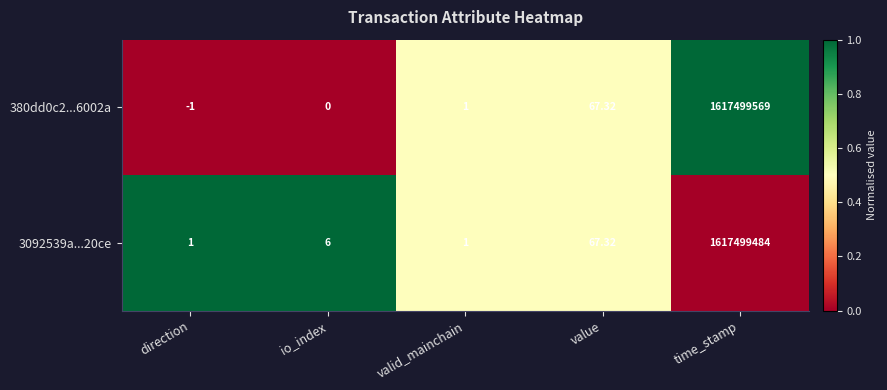

At which label does 3092539a...20ce reach its peak?

time_stamp